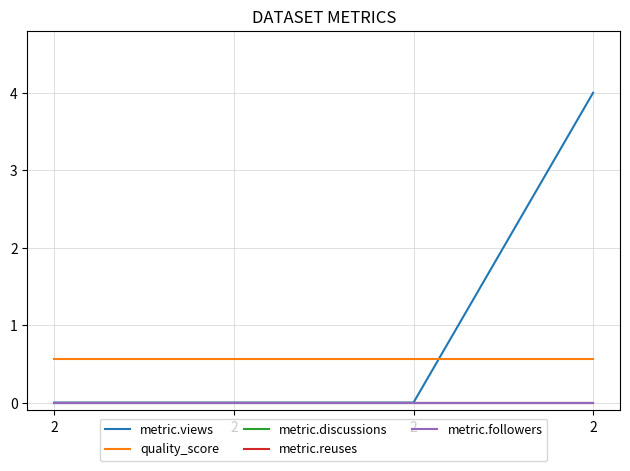

What is the value of the quality_score point at the 4th from the left?

0.6